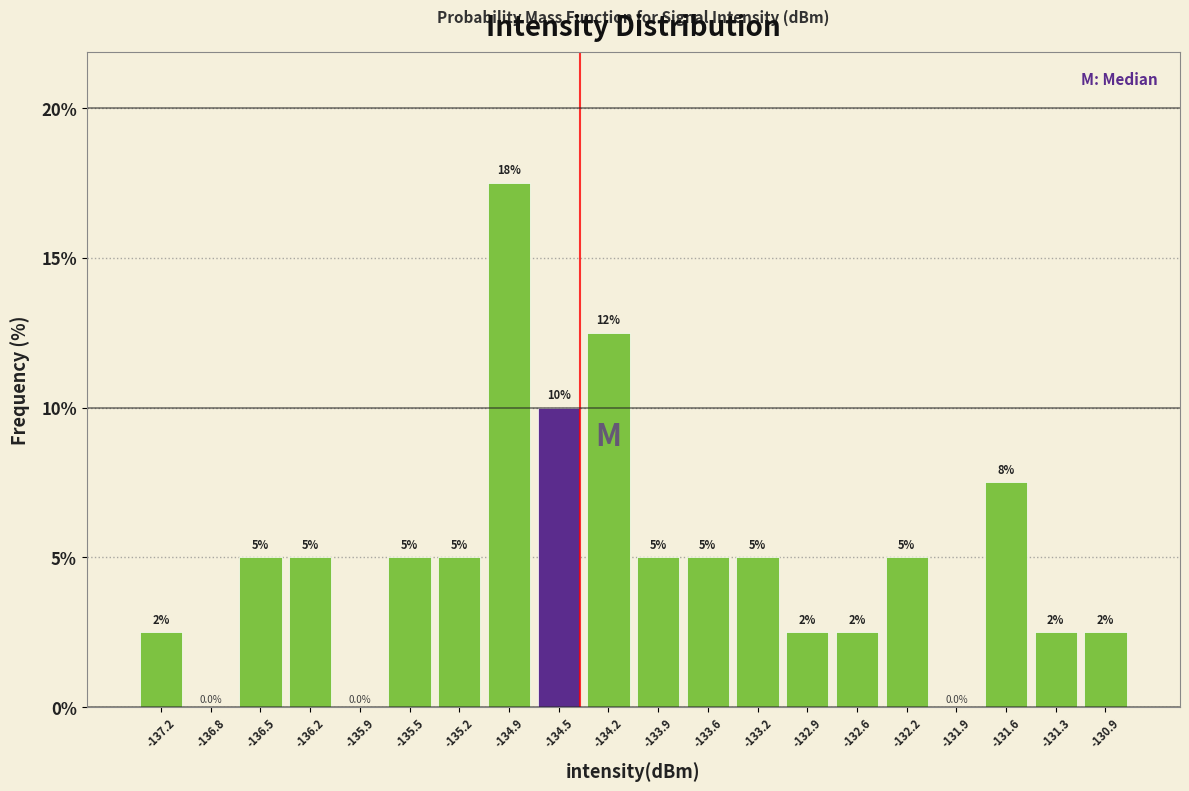

Which range on the x-axis has the tallest bar?

-135.05 to -134.70